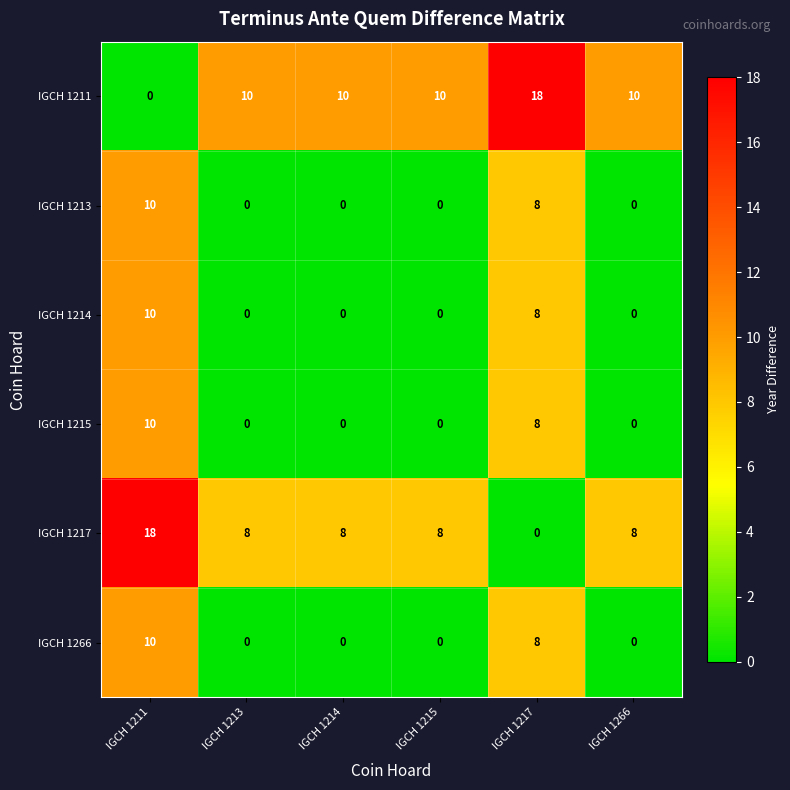

What is the difference between the highest and lowest values at IGCH 1213?

10